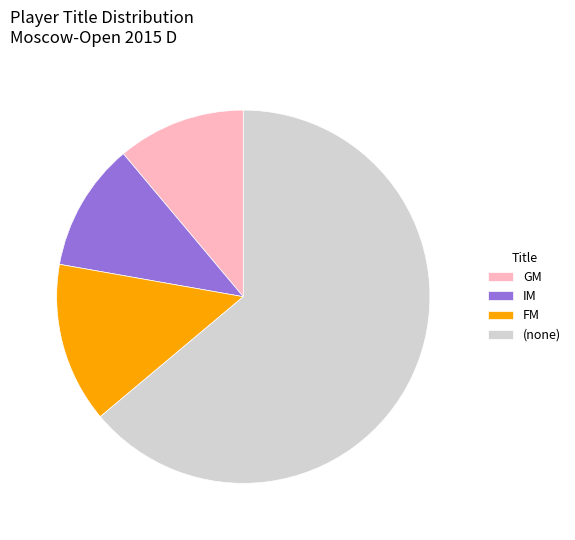

How many segments does this pie chart have?

4